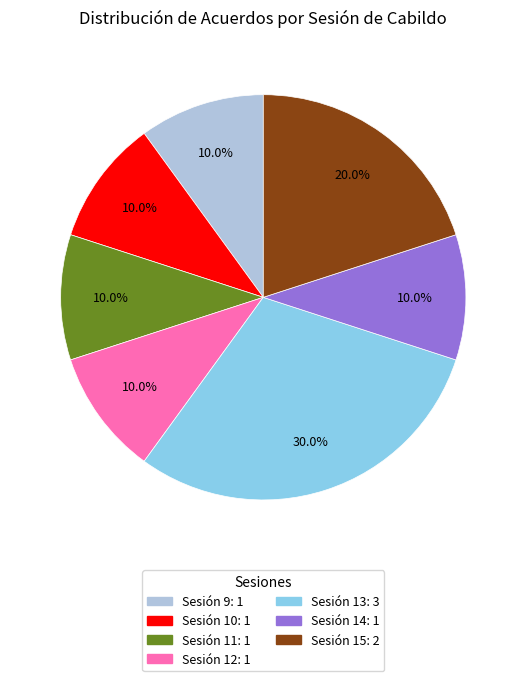

Which slice is the largest?

Sesión 13